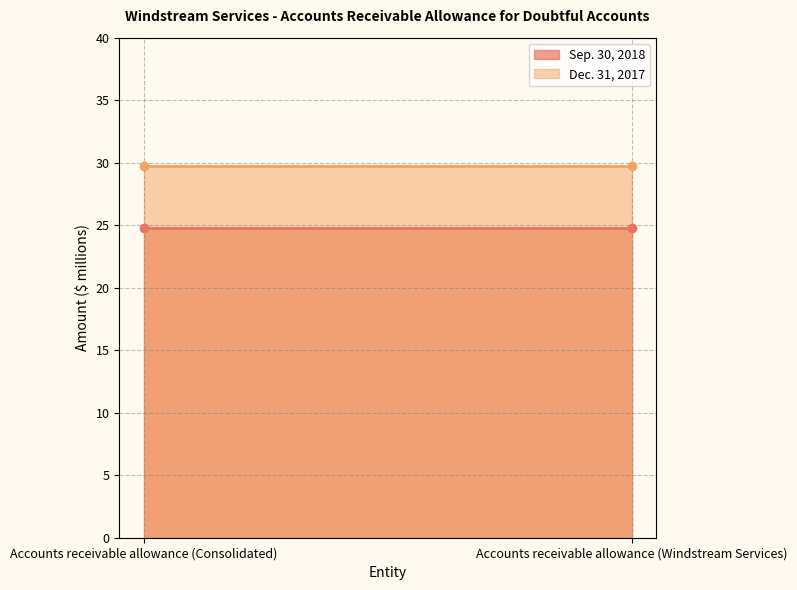

True or false: Sep. 30, 2018 has a value of 24.8 at Accounts receivable allowance (Consolidated).

True